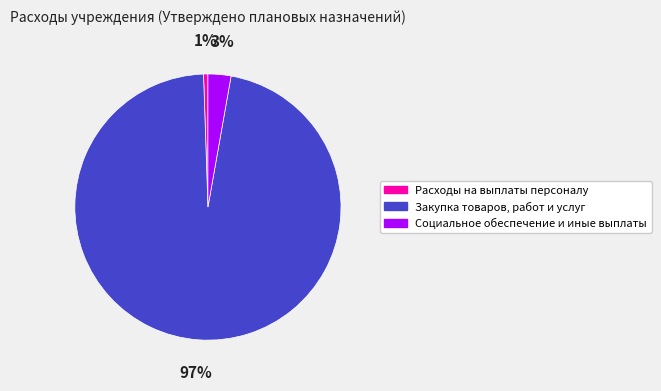

What percentage is the Расходы на выплаты персоналу slice, to the nearest percent?

1%